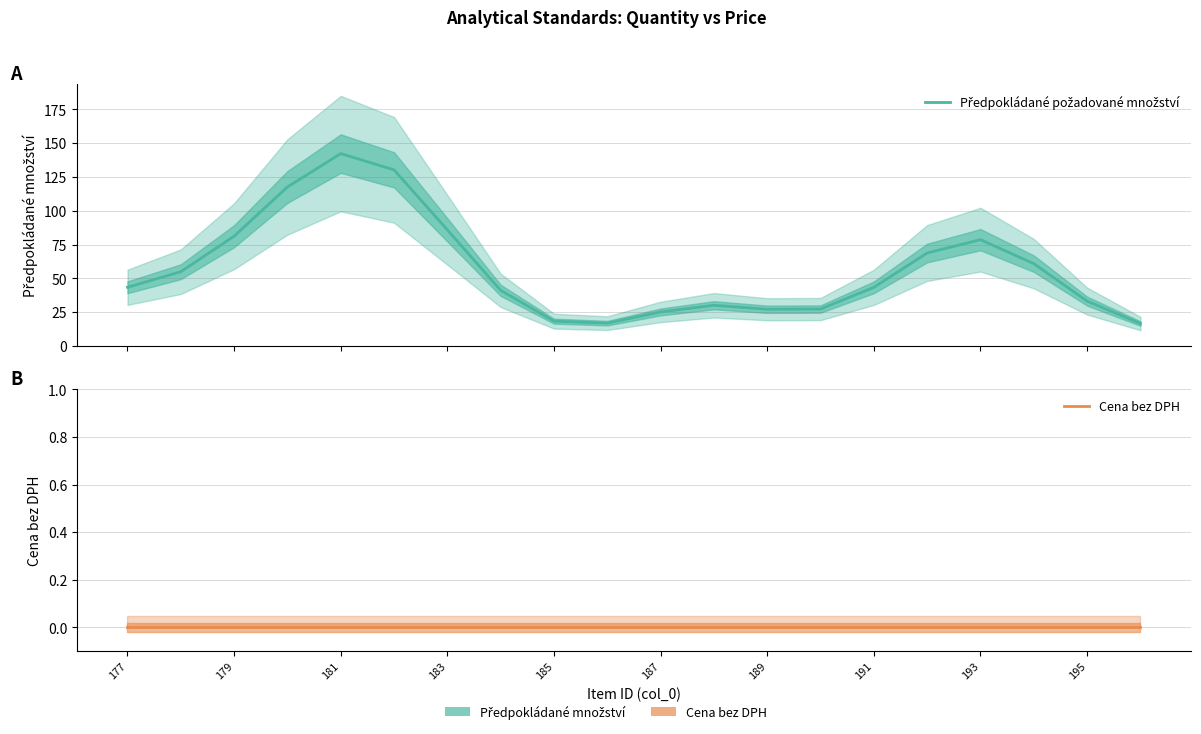

At how many categories does at least one series exceed 64?

7